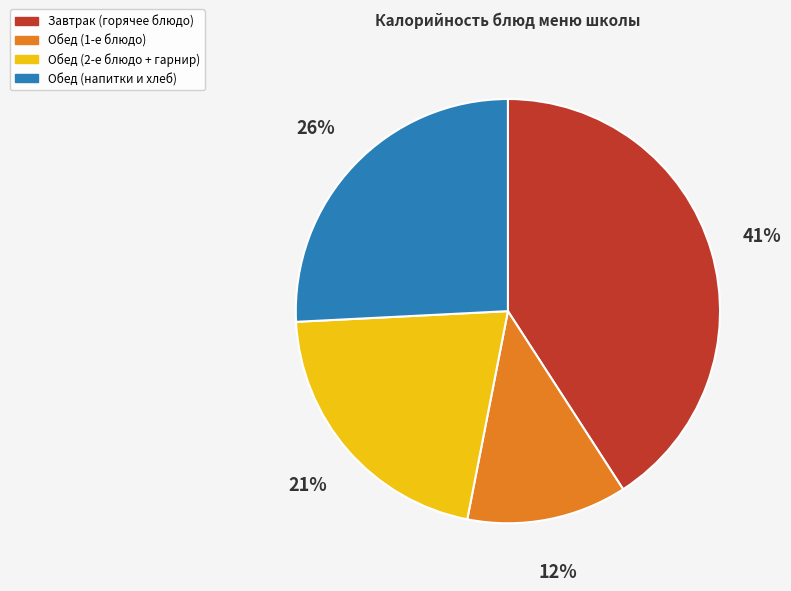

How many slices are in this pie chart?

4